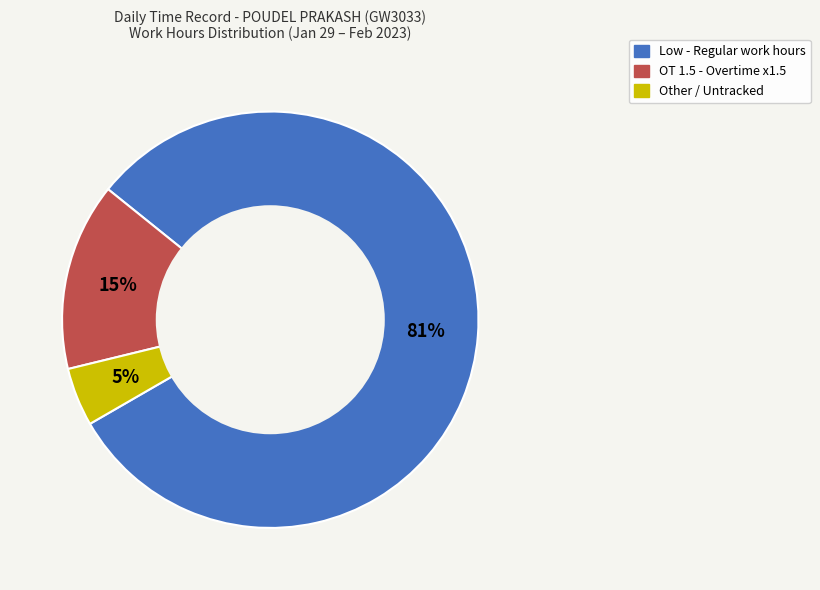

To the nearest percent, what is the average slice percentage?

33%